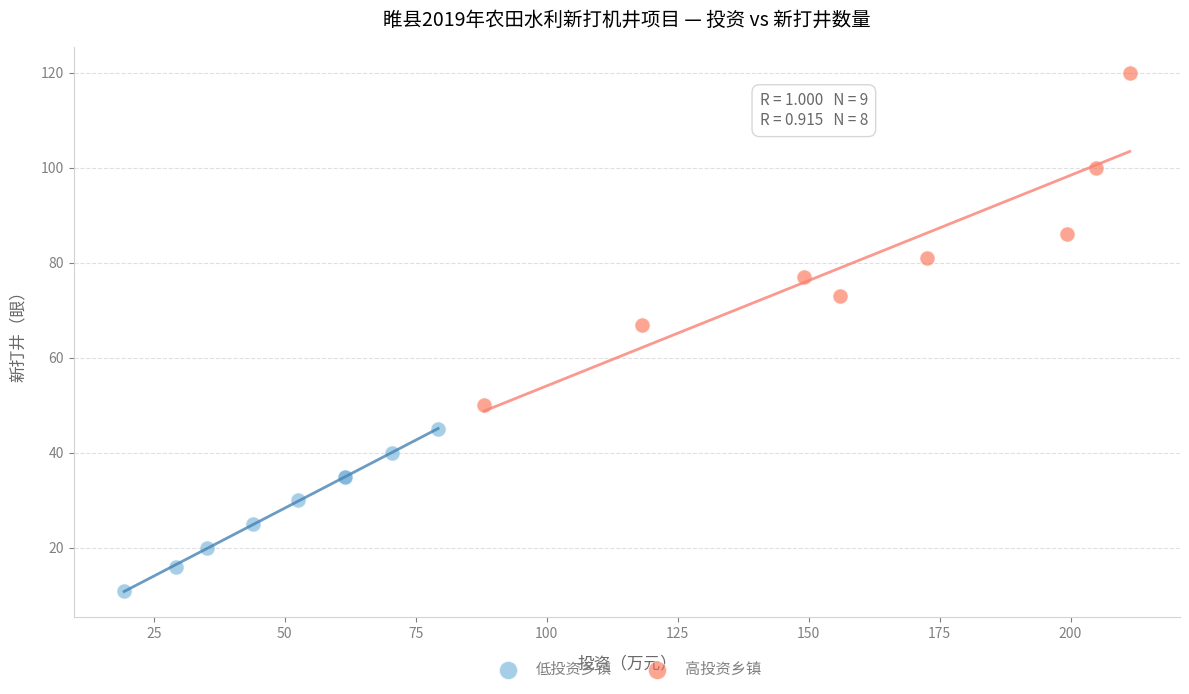

Which series has the largest Y range (max minus min)?

高投资乡镇